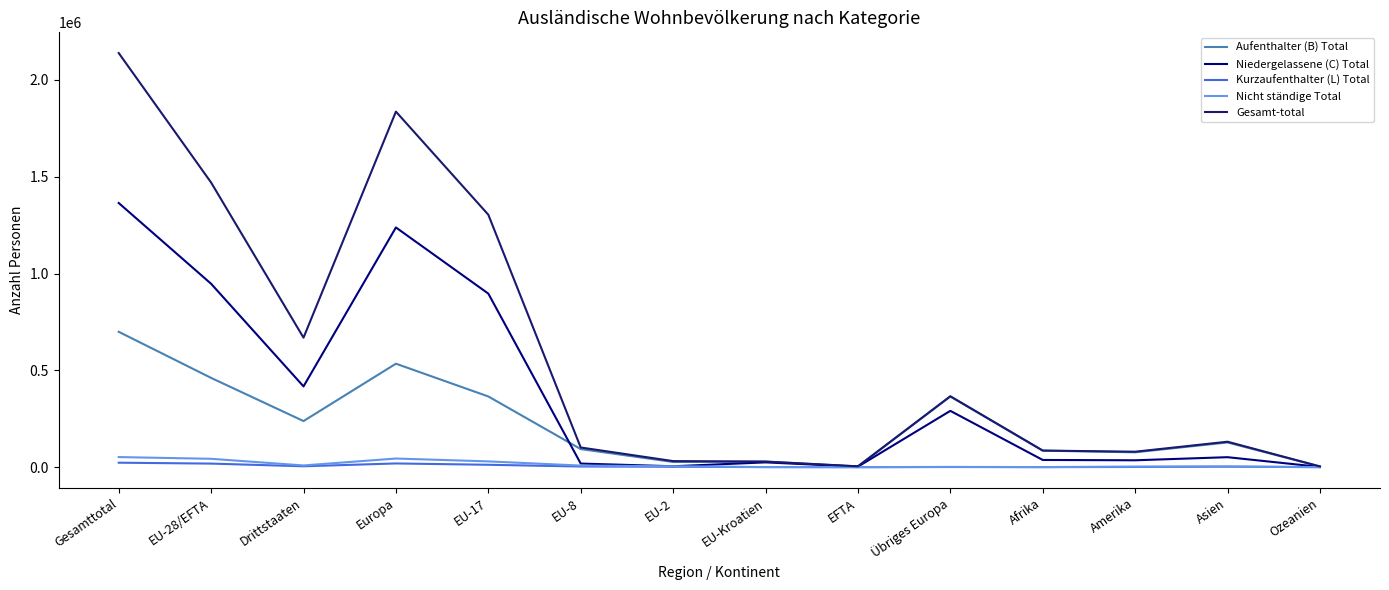

True or false: Nicht ständige Total and Gesamt-total intersect in this chart.

False